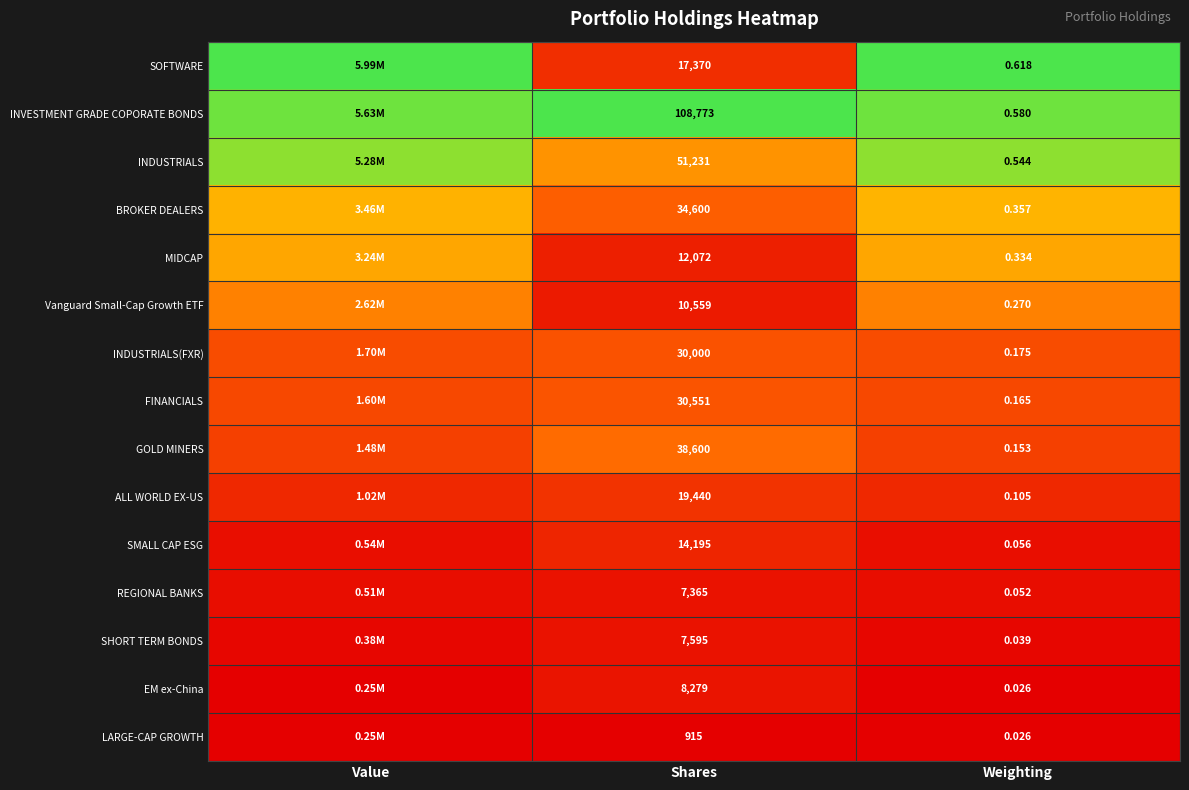

Is the value of EM ex-China at Shares greater than the value of ALL WORLD EX-US at Shares?

No